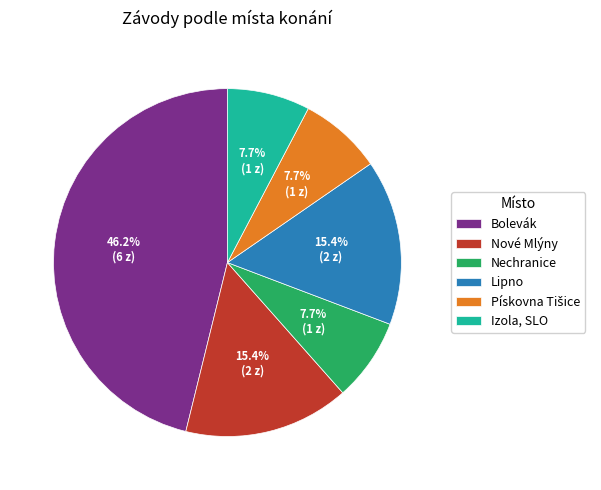

What percentage is the Izola, SLO slice, to the nearest percent?

8%